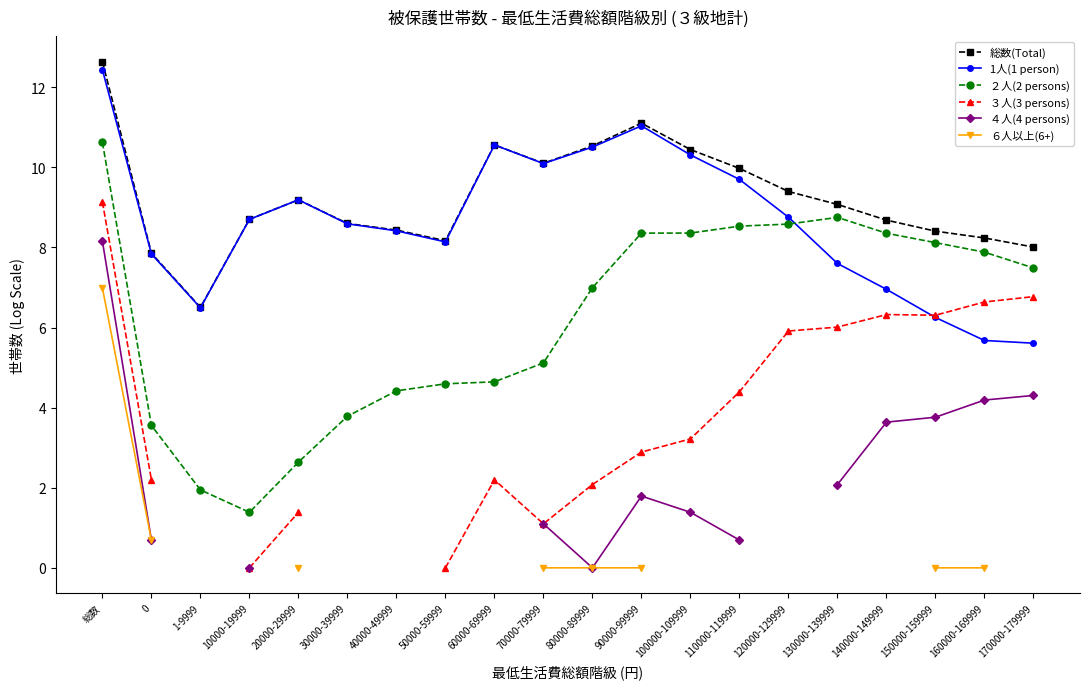

What is the difference between the maximum and minimum values in the 1人(1 person) series?

6.8